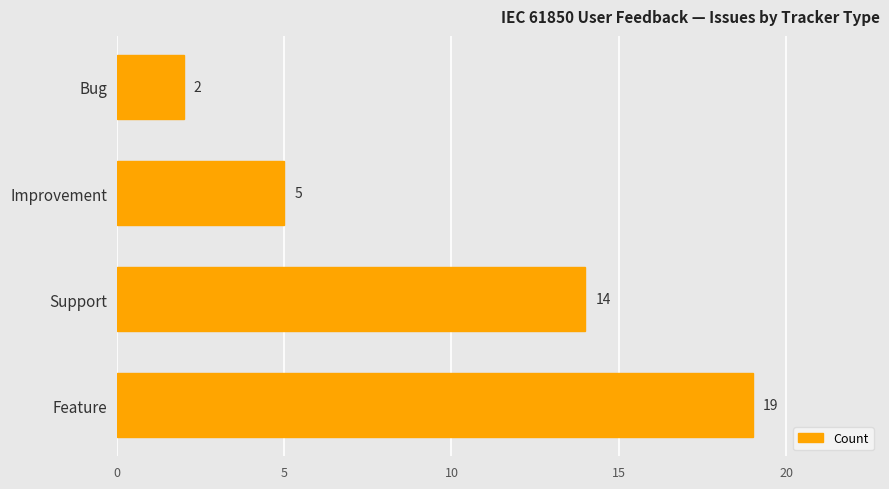

What is the difference between the values at Bug and Improvement?

3